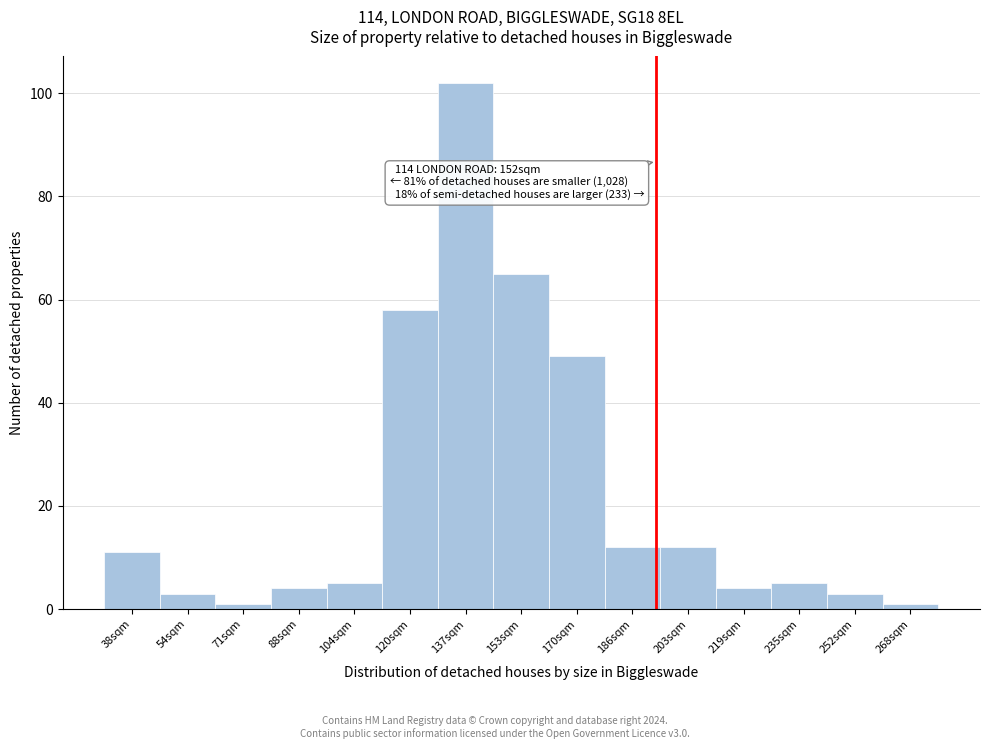

Reading left to right, transcribe all the data shown in this chart.

38sqm=11	54sqm=3	71sqm=1	88sqm=4	104sqm=5	120sqm=58	137sqm=102	153sqm=65	170sqm=49	186sqm=12	203sqm=12	219sqm=4	235sqm=5	252sqm=3	268sqm=1